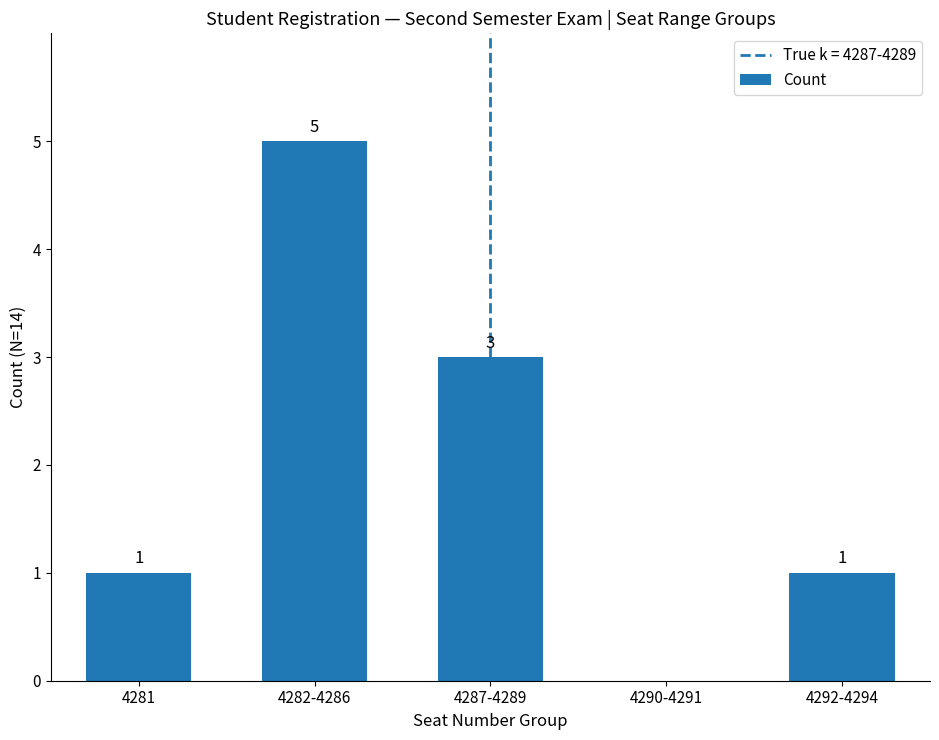

Reading left to right, extract all data points from this chart.

1	5	3	0	1